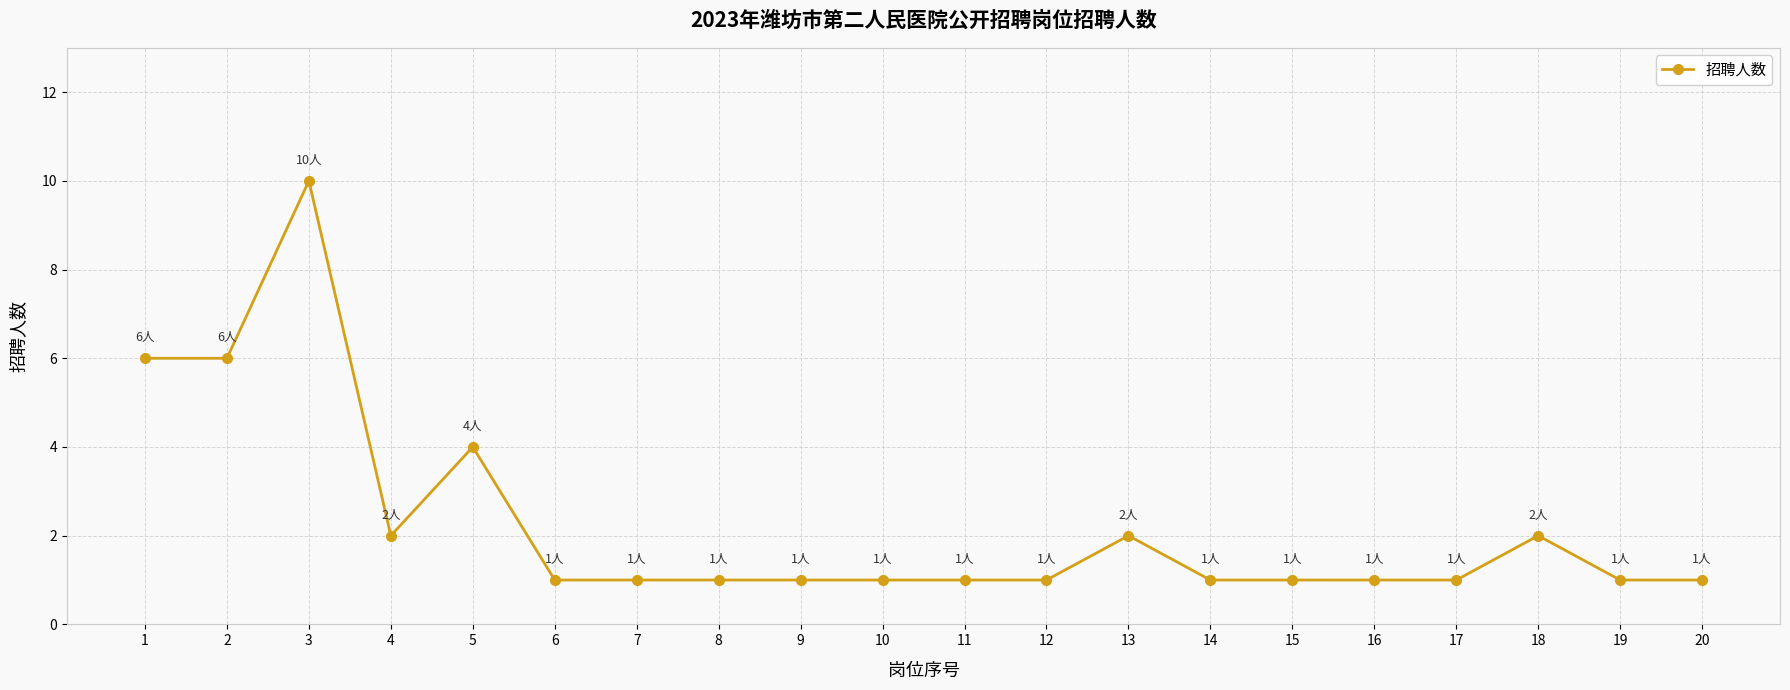

True or false: there are more than 2 points higher than both neighbors.

True